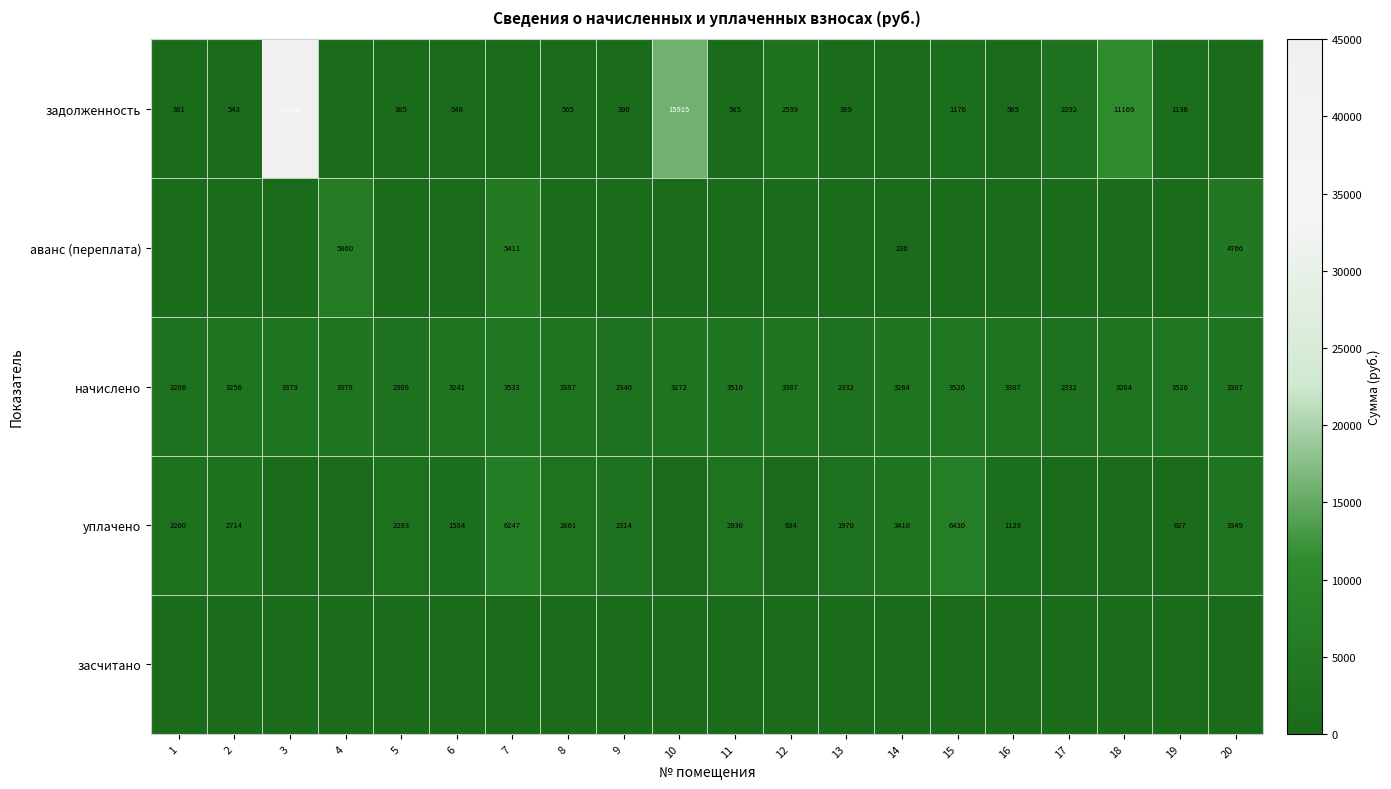

The задолженность series shows 509 at 1. True or false?

False